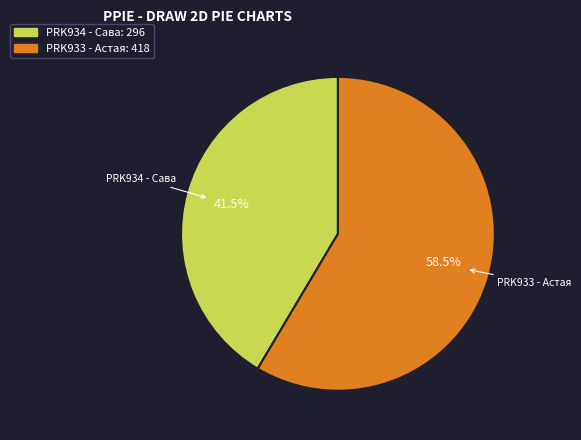

Is there a majority slice in this chart?

Yes